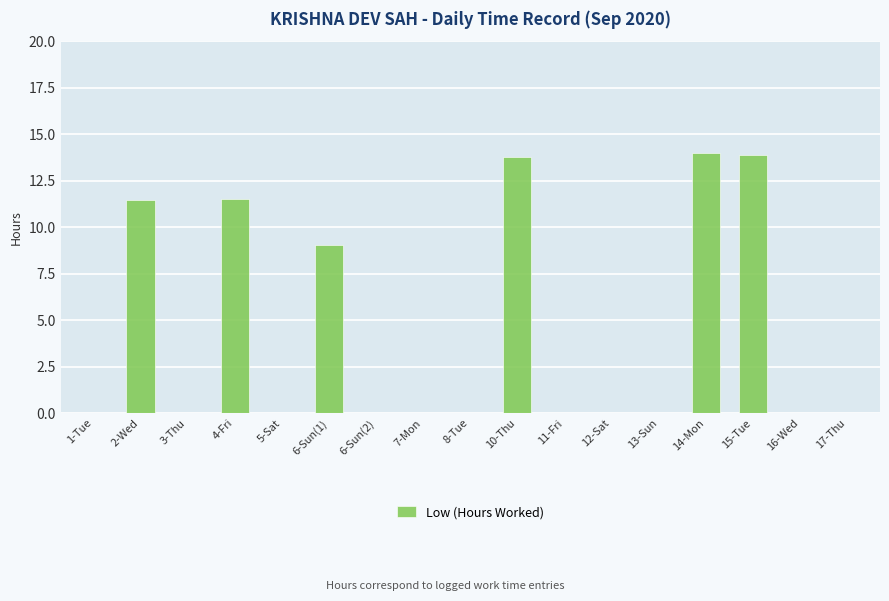

What is the change in value from 10-Thu to 17-Thu?

-13.8